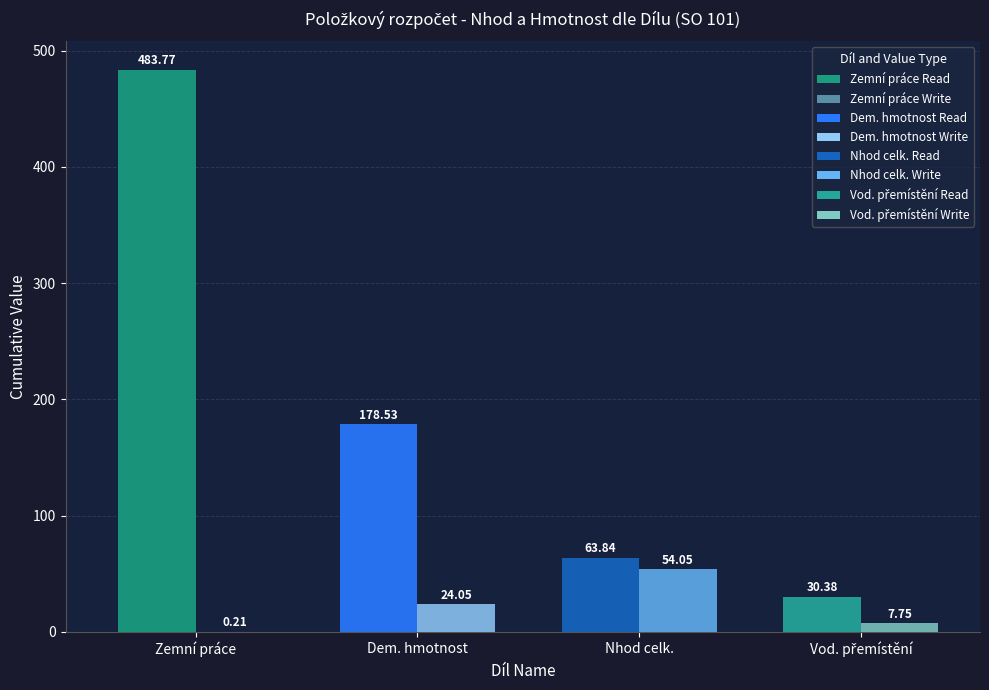

At Nhod celk., list the series in order from smallest to largest.

Díl Write, Díl Read